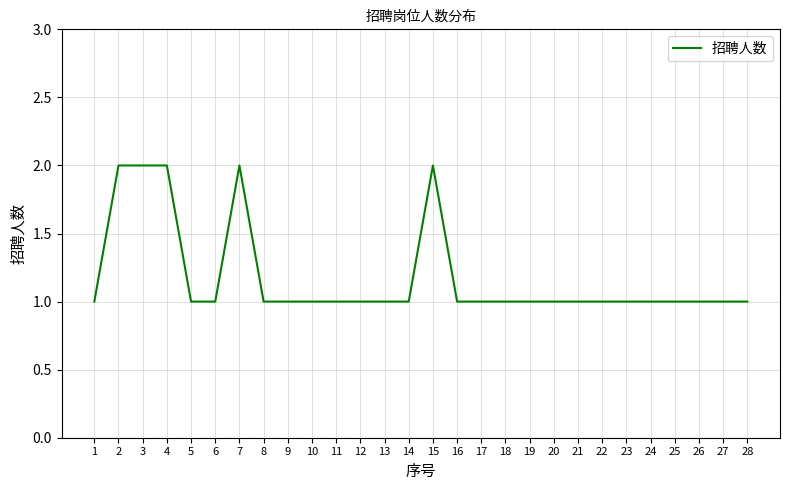

What is the difference between the values at 3 and 14?

1